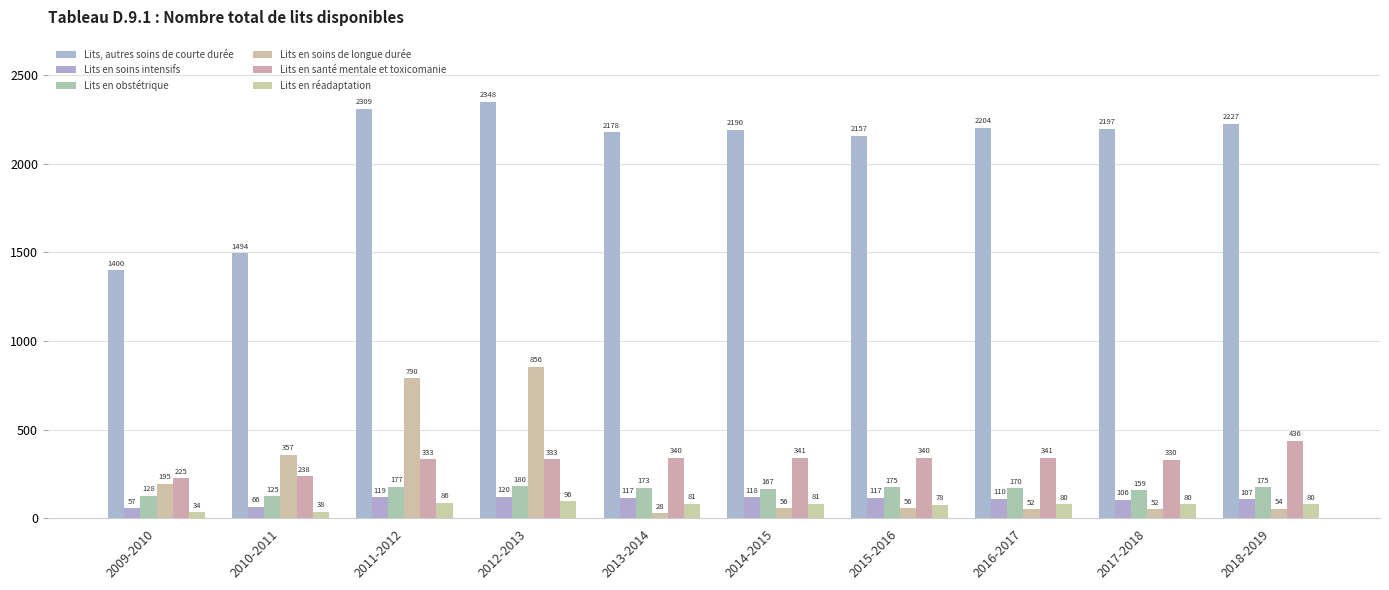

What is the spread (max minus min) of values at 2015-2016?

2101